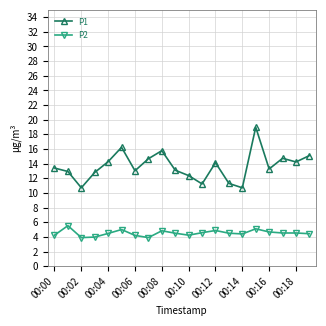

True or false: P2 and P1 cross at least once.

False